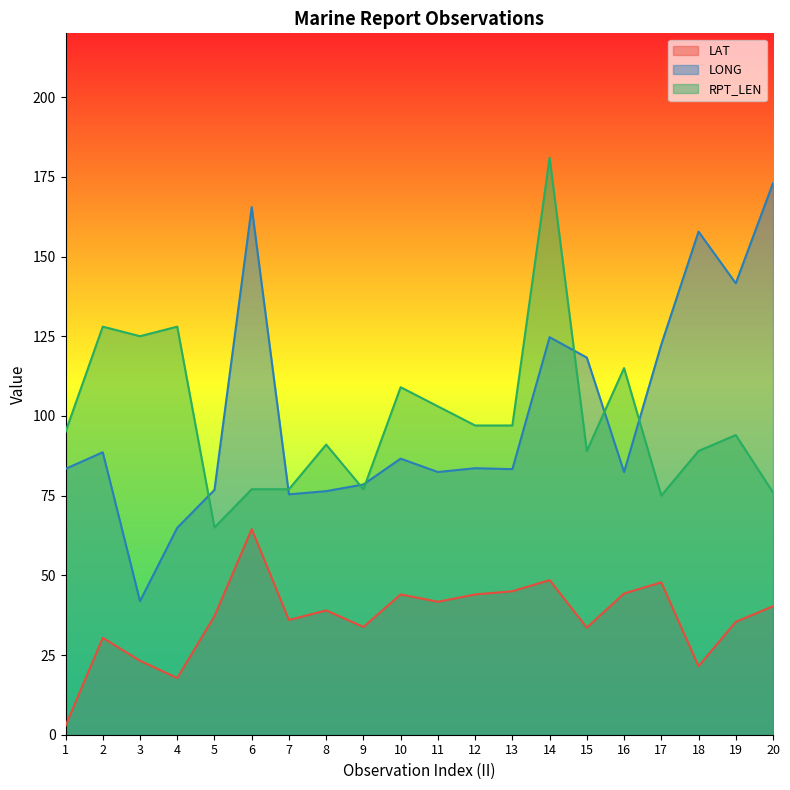

What is the spread (max minus min) of values at 6?

101.0